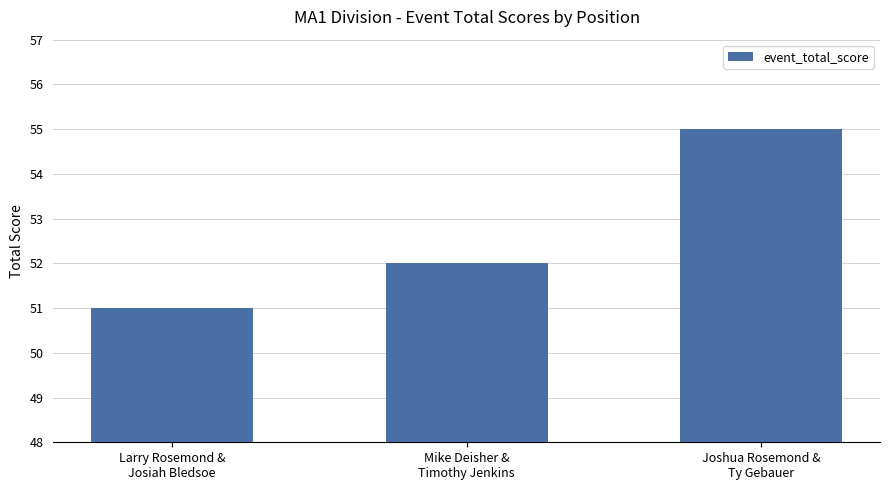

What is the label of the 2nd bar from the right?

Mike Deisher &
Timothy Jenkins